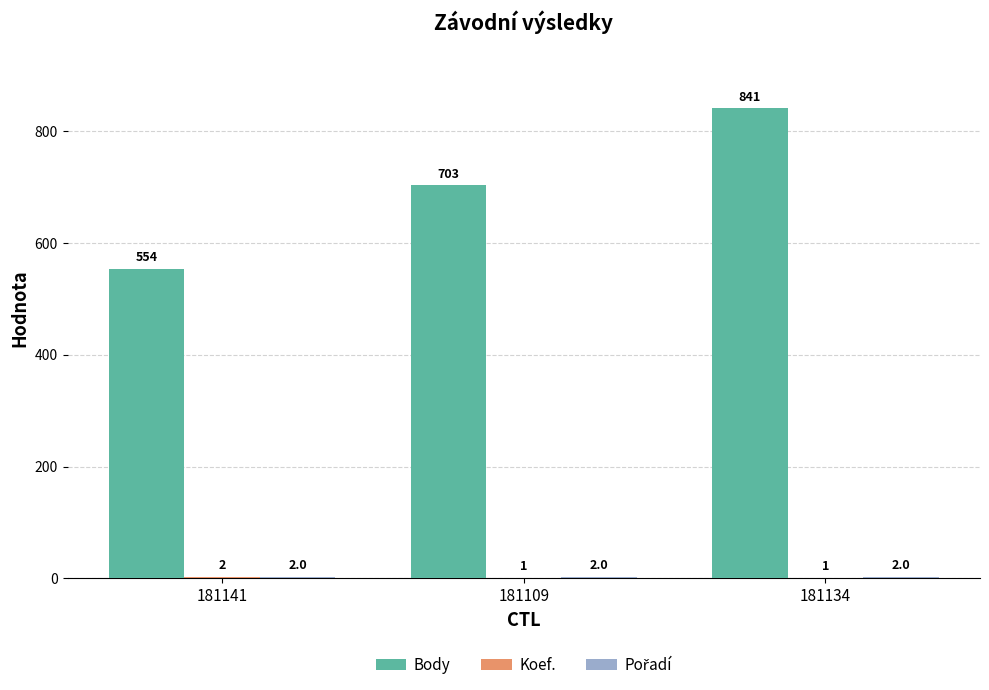

What is the sum of the Body values at 181141 and 181134?

1395